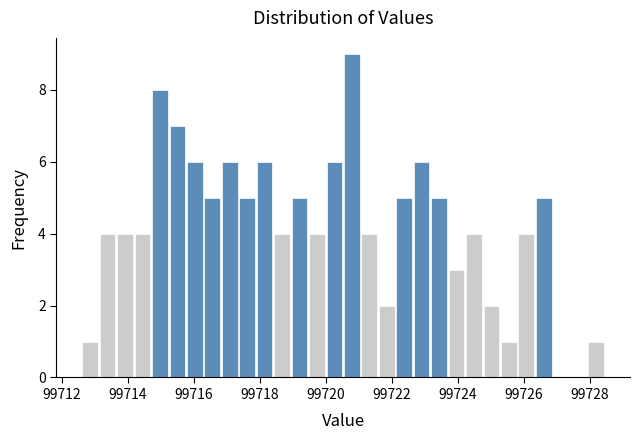

Read against the x-axis, roughly where is the centre of the tallest bar?

99720.8